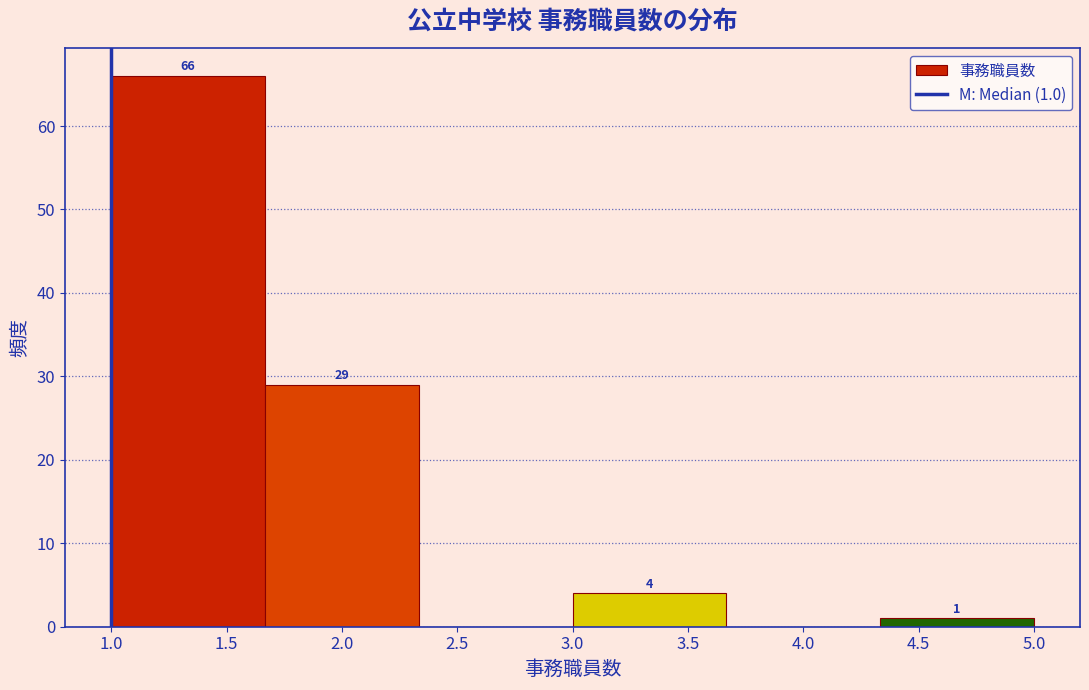

Which range on the x-axis has the tallest bar?

1.00 to 1.65